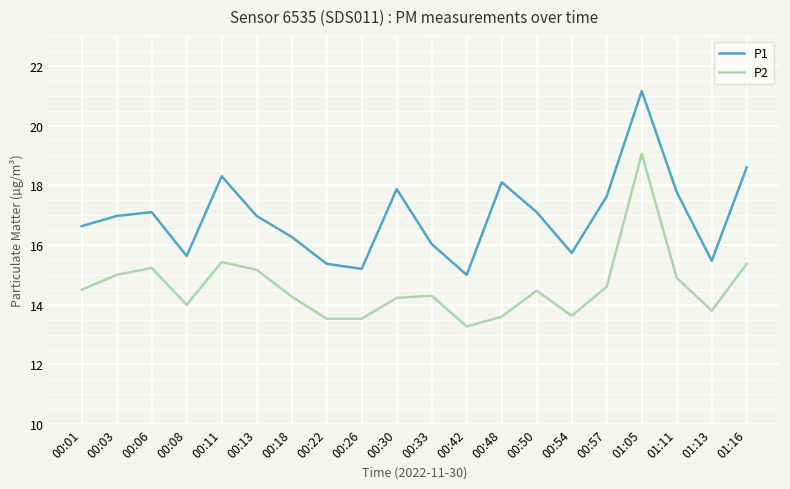

Does the chart have visible grid lines?

Yes